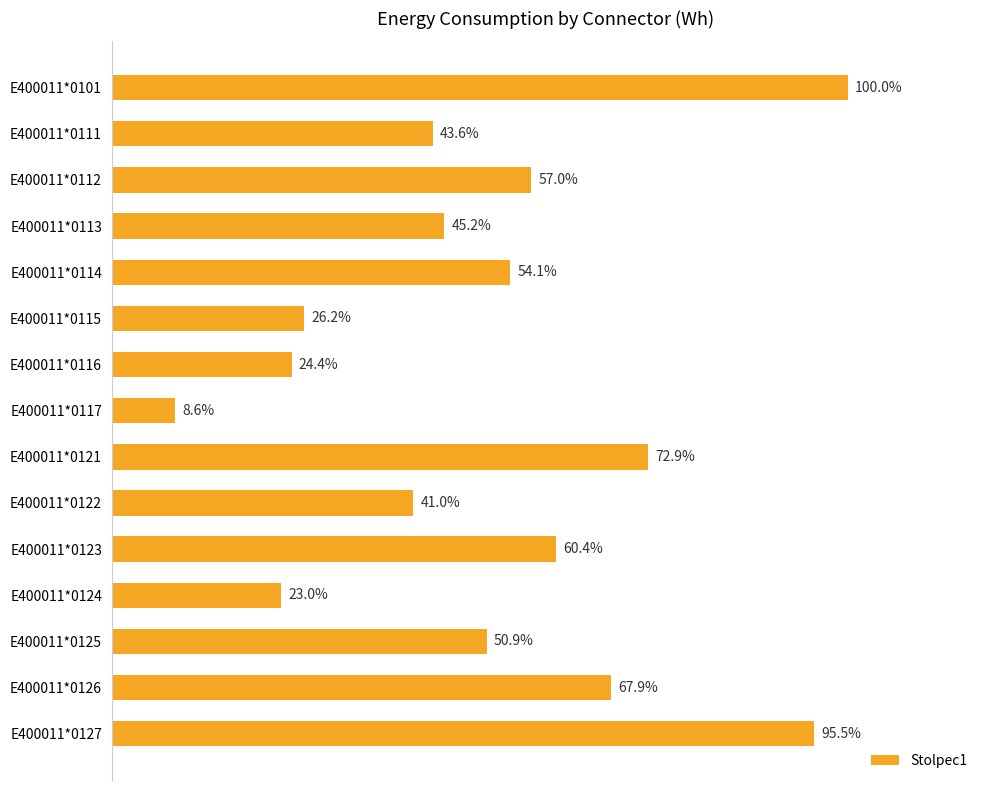

Does the chart contain any negative values?

No